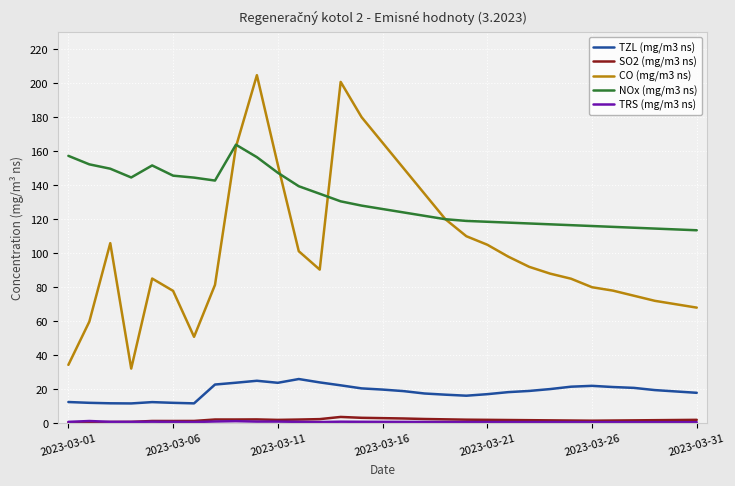

Which series has the largest range (max minus min)?

CO (mg/m3 ns)